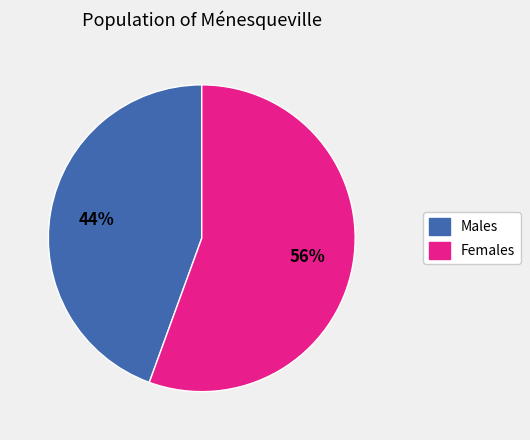

Is there any slice that represents more than half of the pie?

Yes